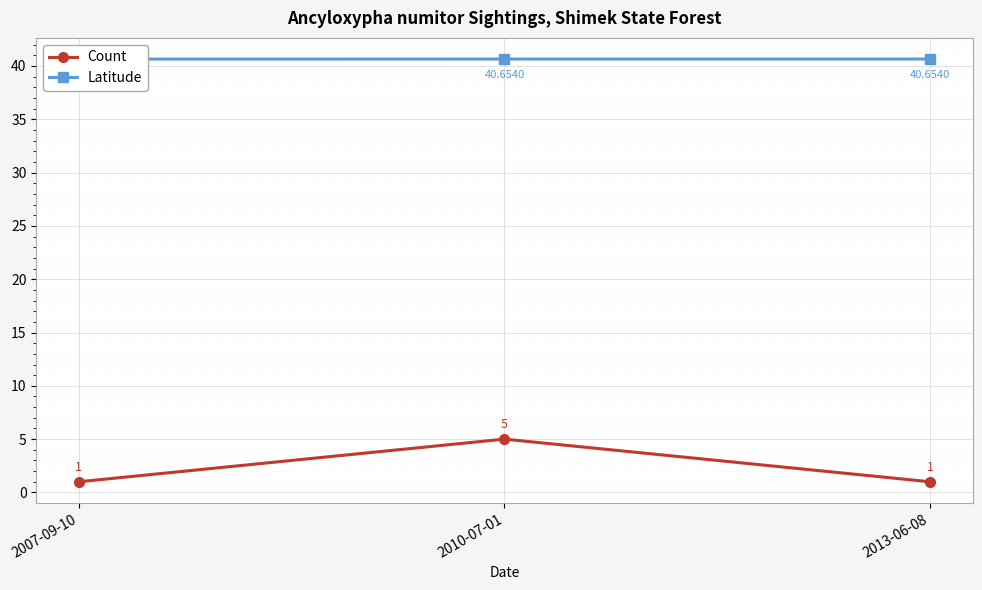

What is the total value across all series at 2007-09-10?

41.6